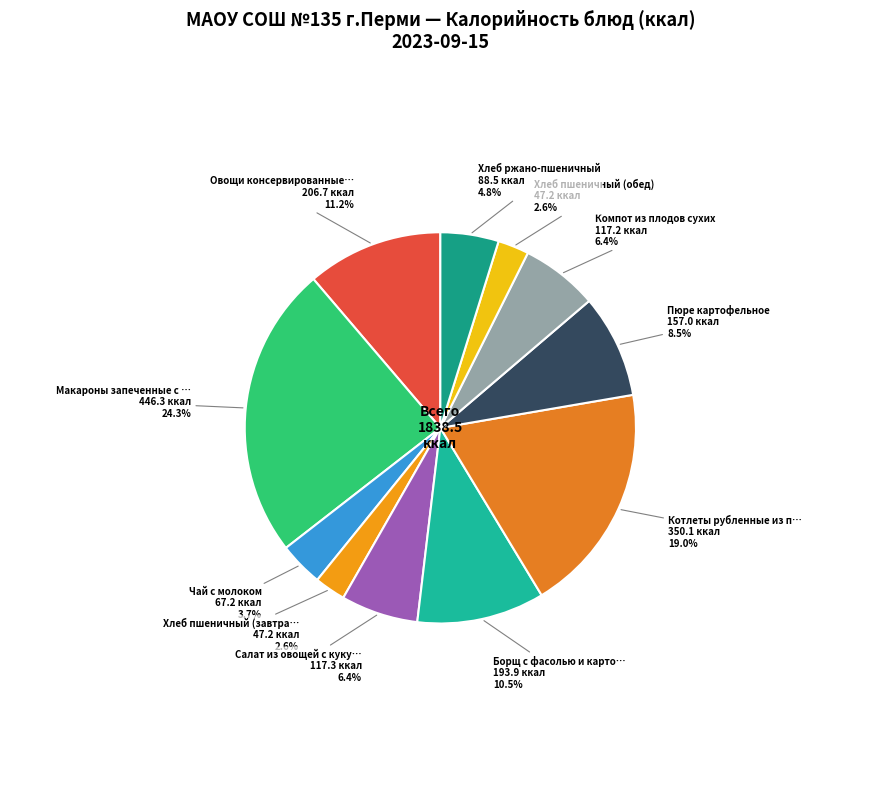

How many slices are in this pie chart?

11